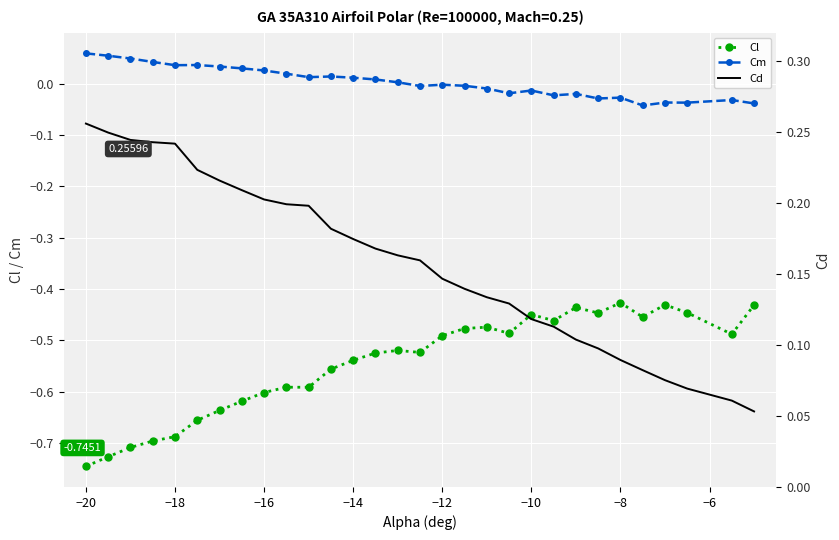

True or false: Cm and Cl cross at least once.

False